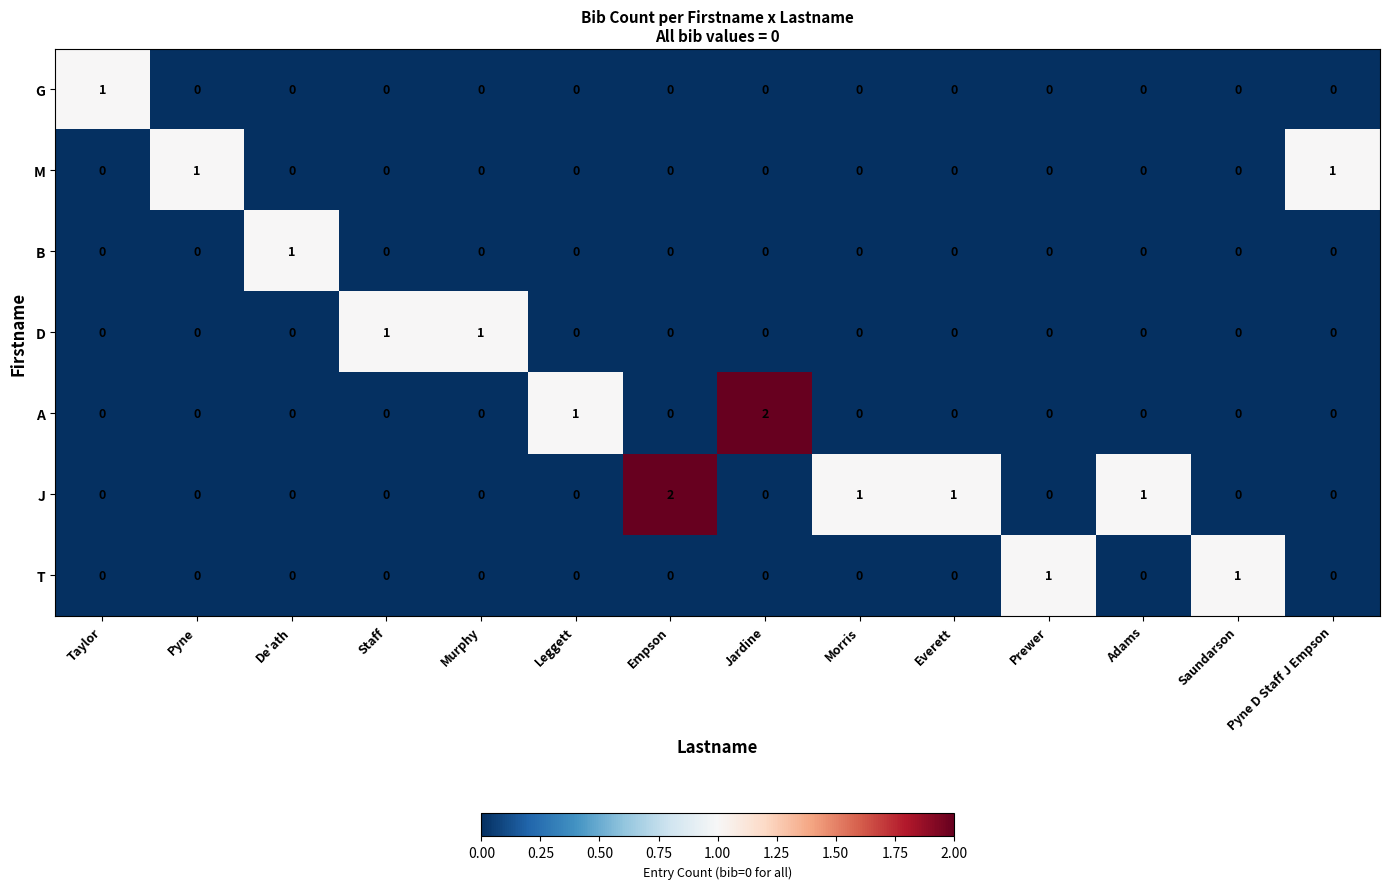

The D series shows 1 at Staff. True or false?

True